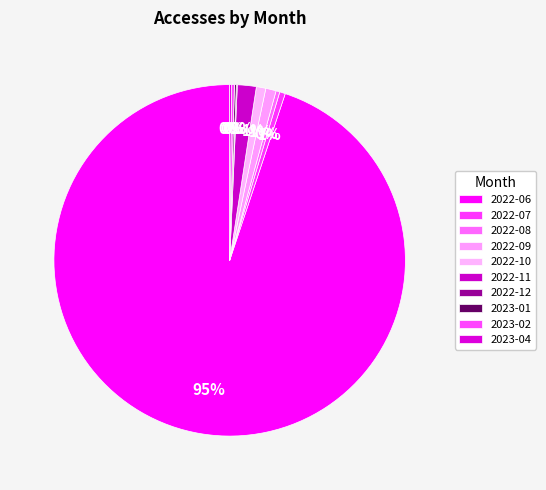

To the nearest percent, what is the average slice percentage?

10%